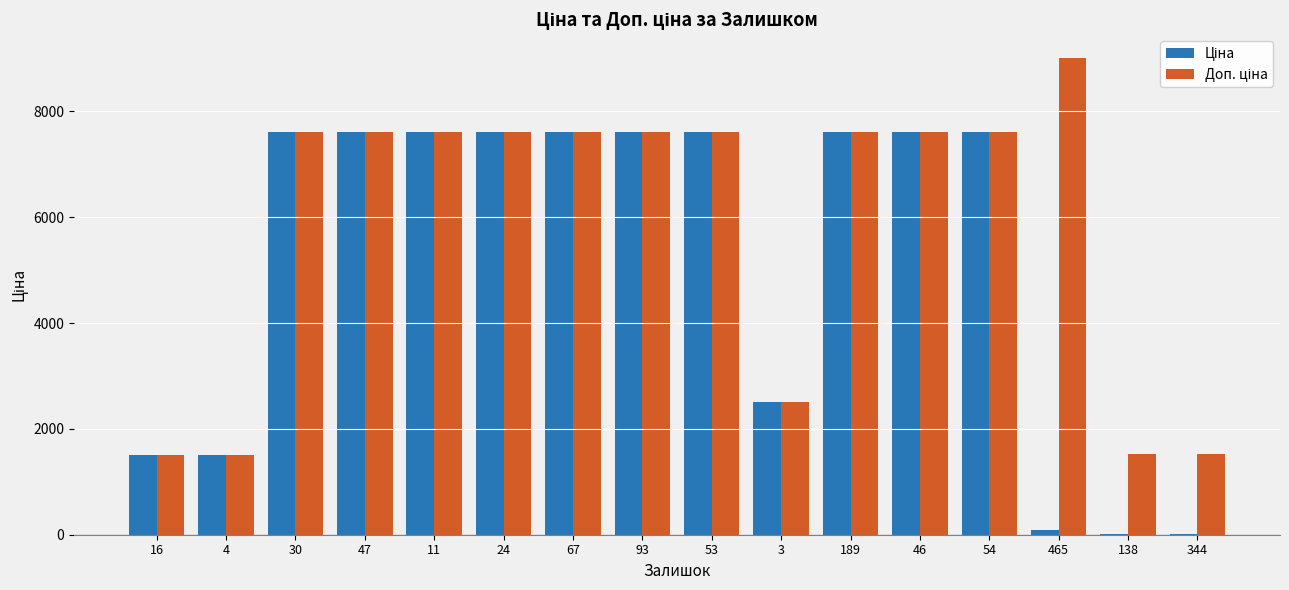

What is the total value across all series at 54?

15214.4